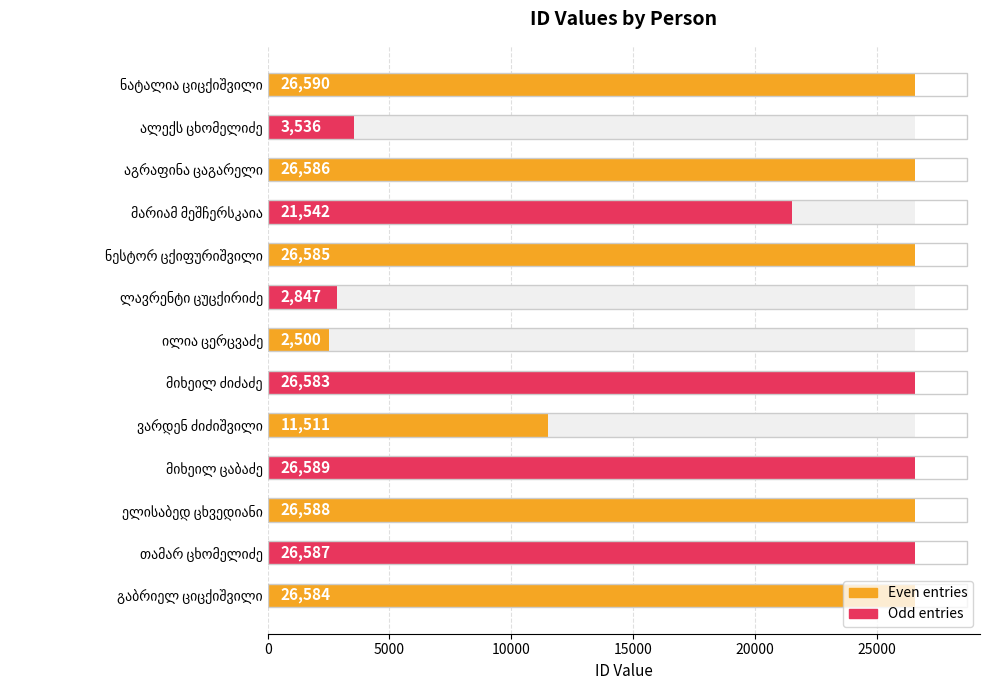

How many values exceed 26584?

6